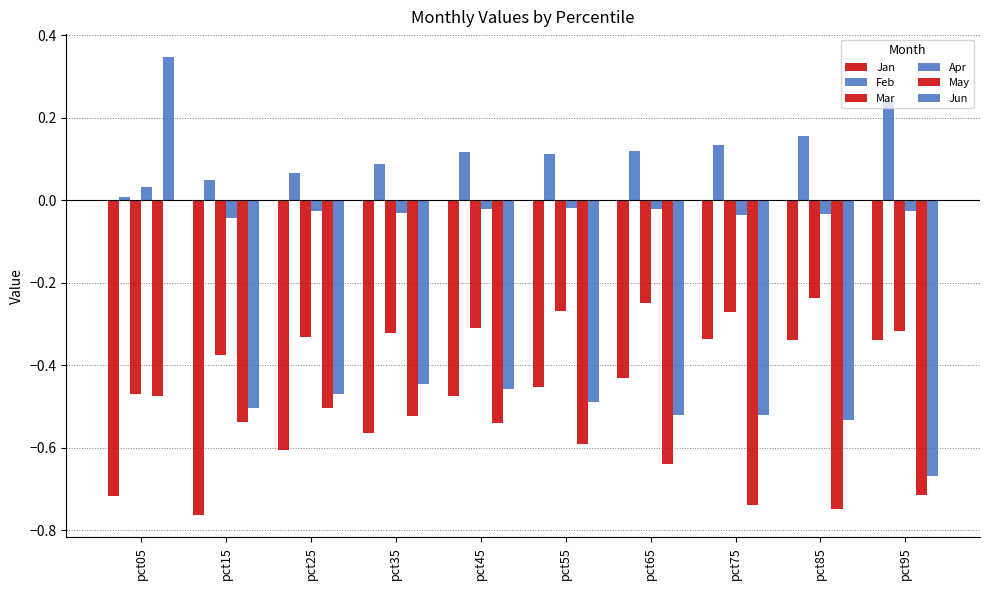

How many data points does each series have?

10